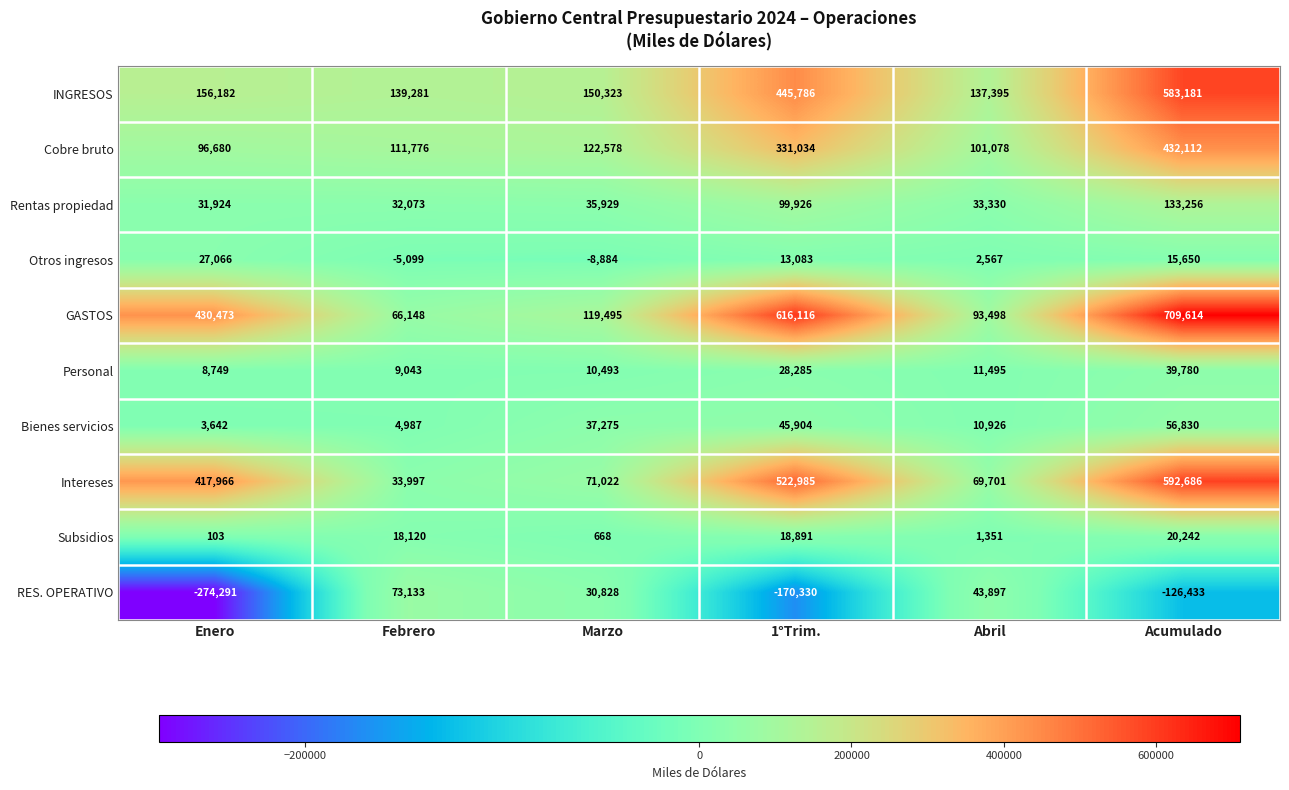

What is the spread (max minus min) of values at Enero?

704764